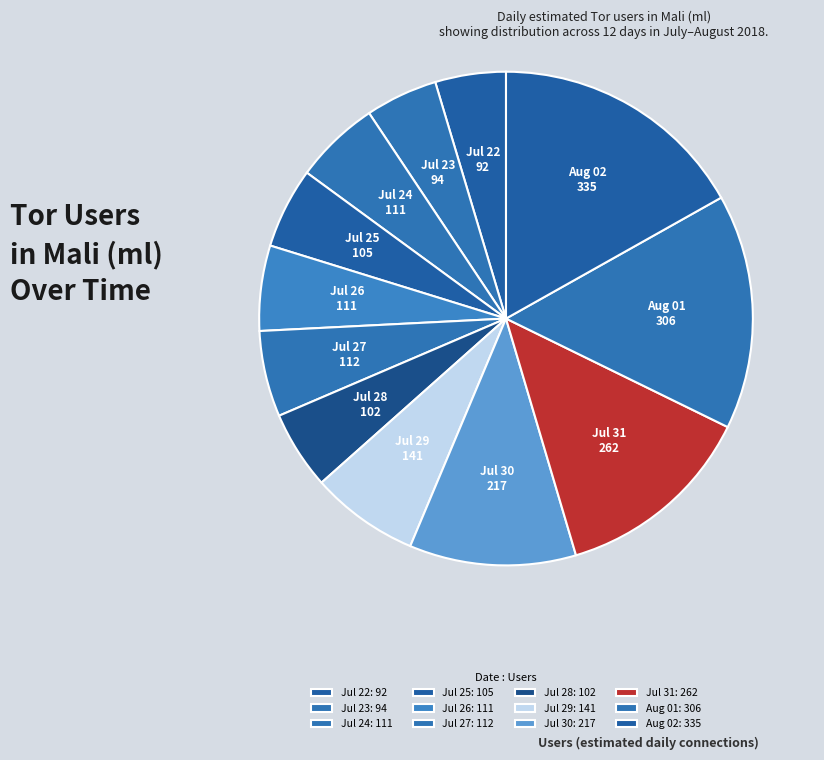

Is Jul 26 the majority of the pie?

No